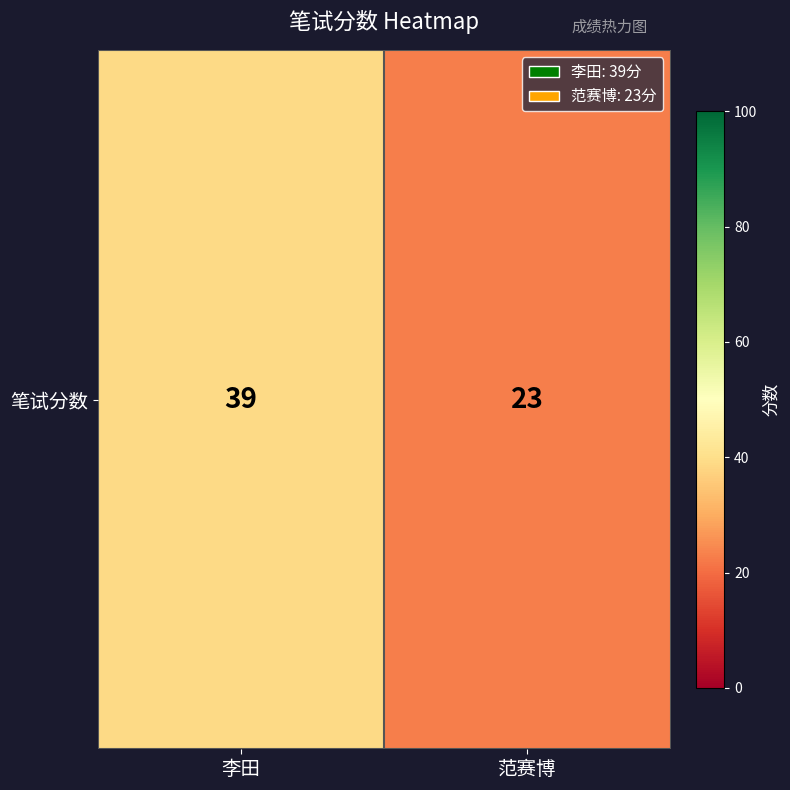

Rank the categories by value from highest to lowest.

李田, 范赛博